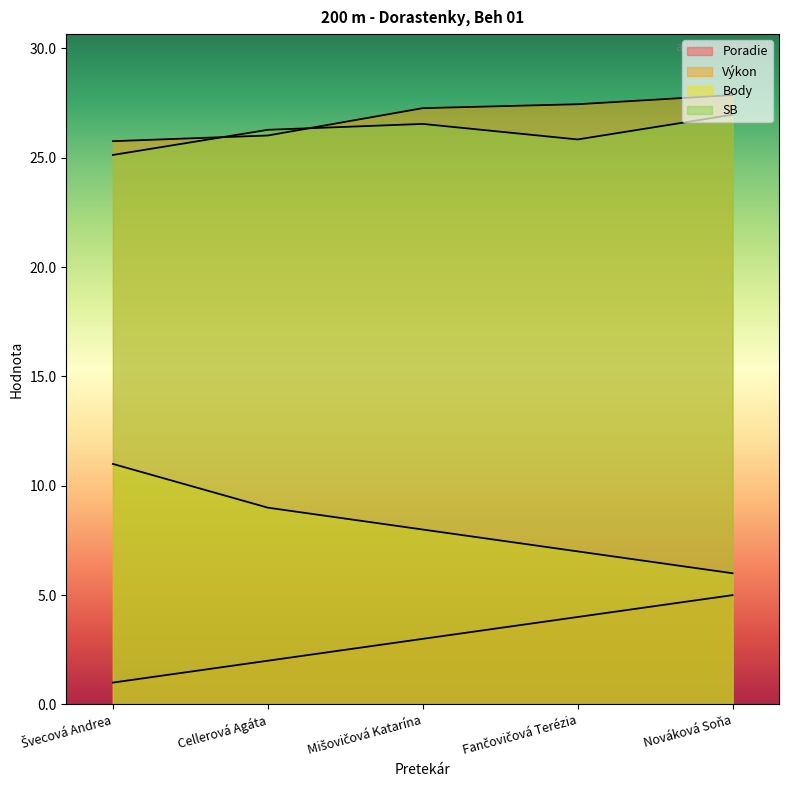

What is the average value of the Poradie series?

3.0